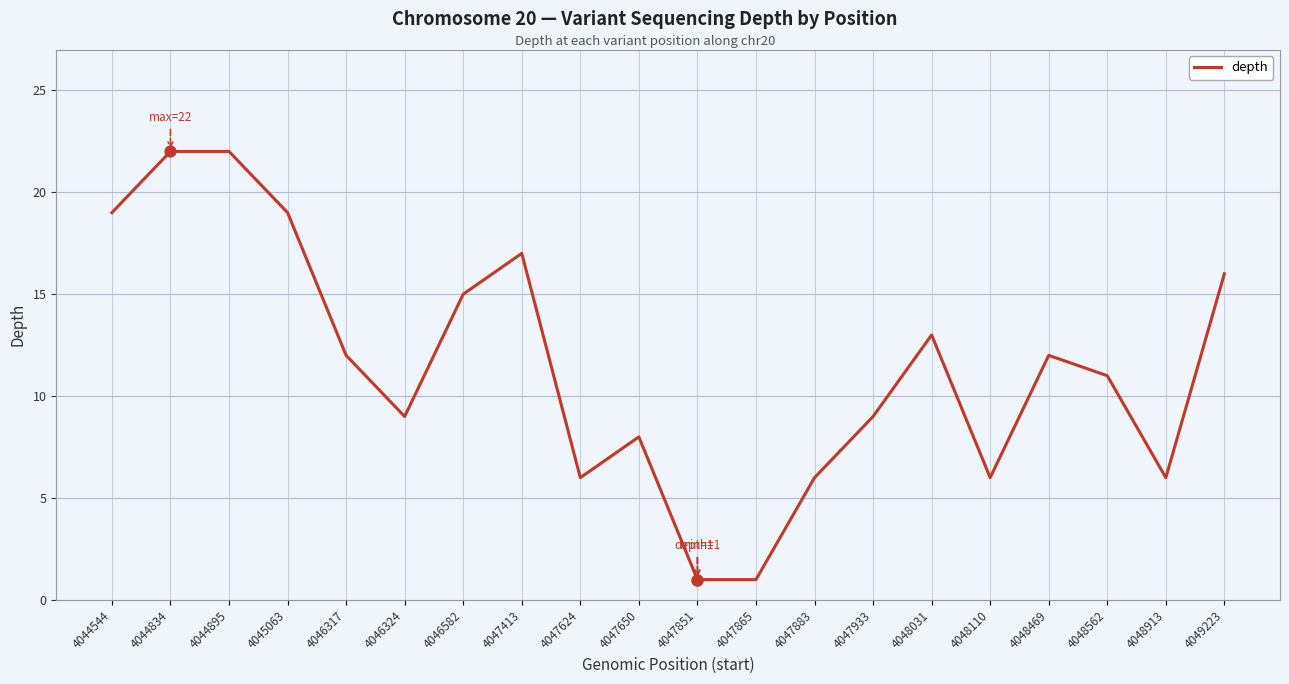

Approximately how many times larger is the value at 4044544 compared to 4047865?

19.0